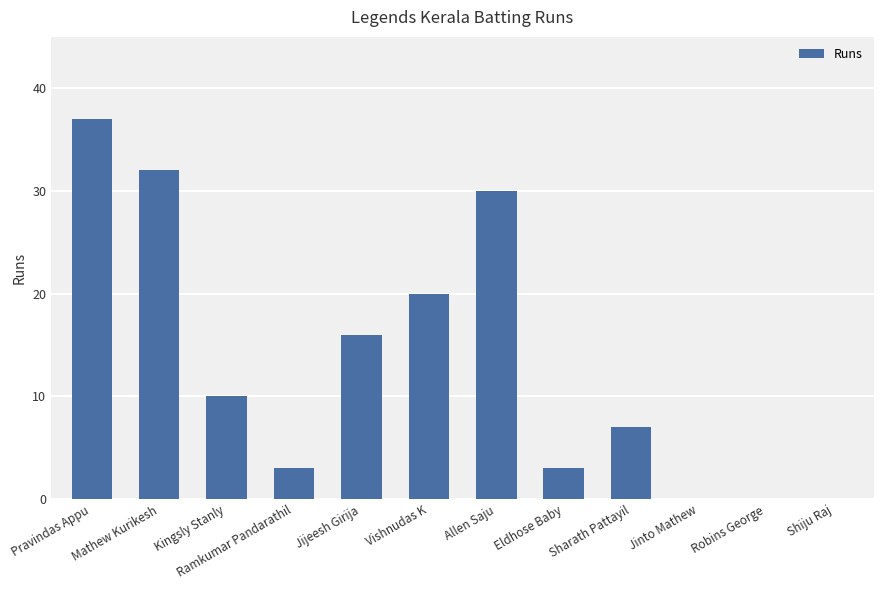

Reading left to right, transcribe all the data shown in this chart.

Pravindas Appu=37	Mathew Kurikesh=32	Kingsly Stanly=10	Ramkumar Pandarathil=3	Jijeesh Girija=16	Vishnudas K=20	Allen Saju=30	Eldhose Baby=3	Sharath Pattayil=7	Jinto Mathew=0	Robins George=0	Shiju Raj=0